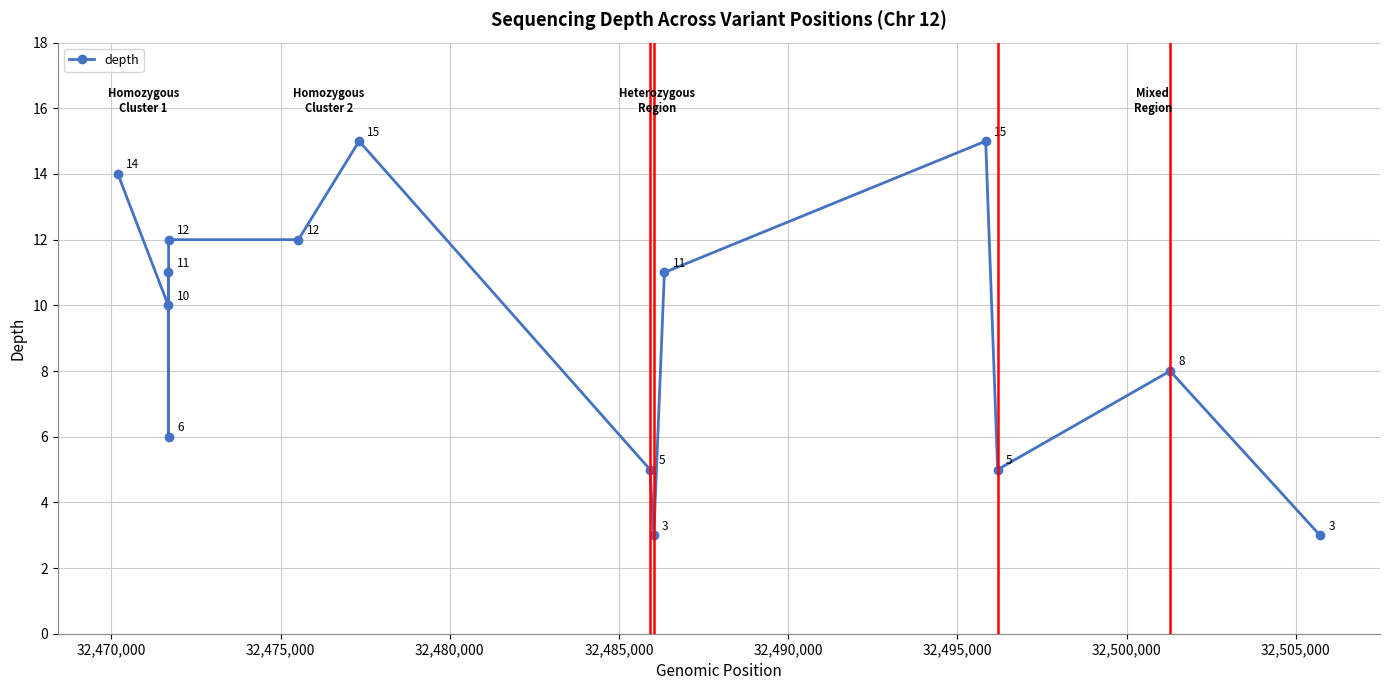

What is the difference between the maximum and minimum values?

12